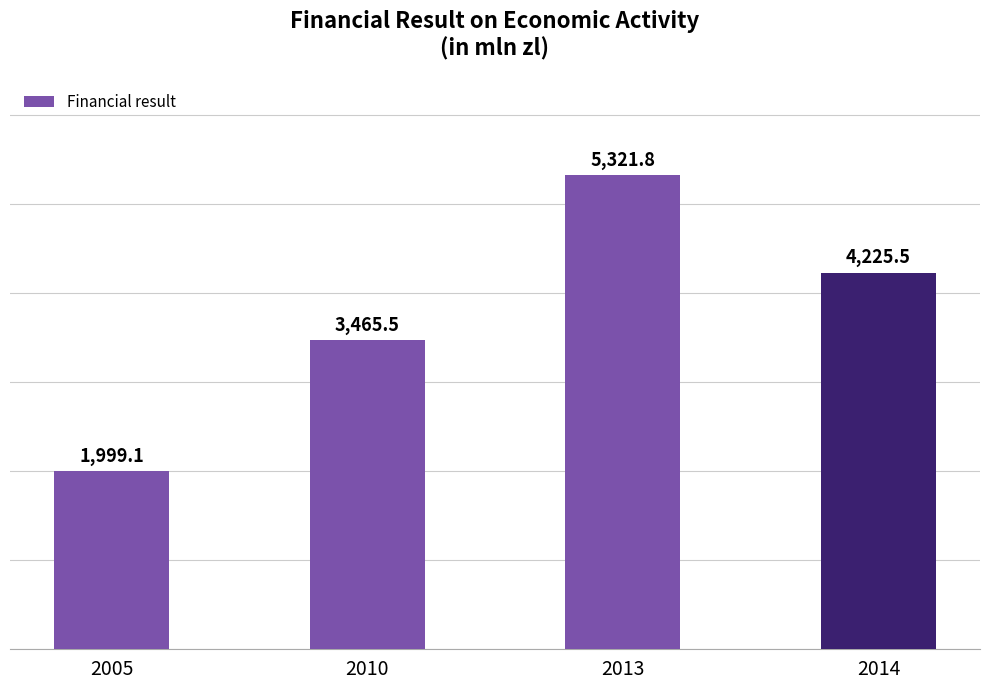

How many data points are above 4225?

2